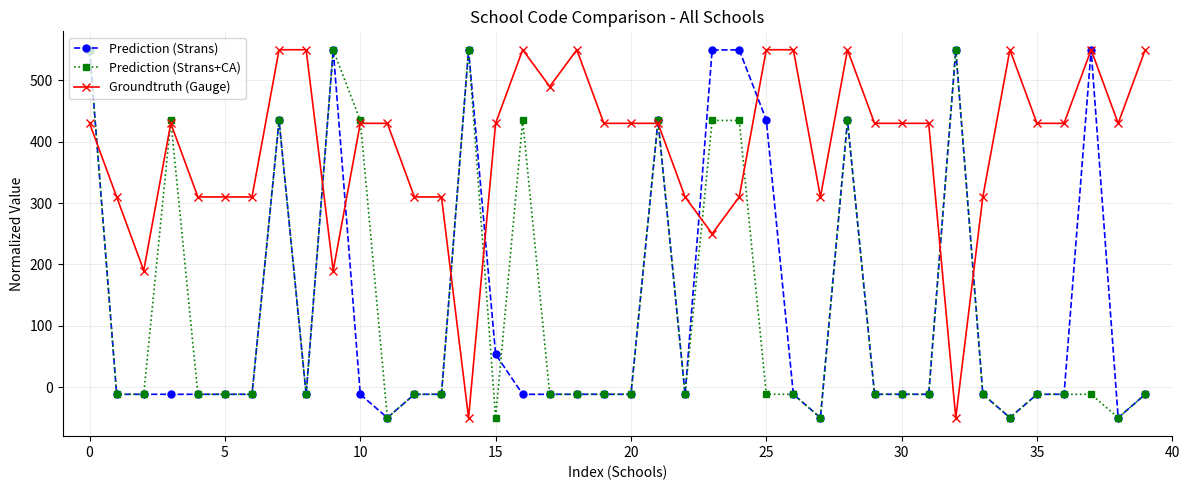

What is the difference between the maximum and second lowest values in the Prediction (Strans+CA) series?

600.0